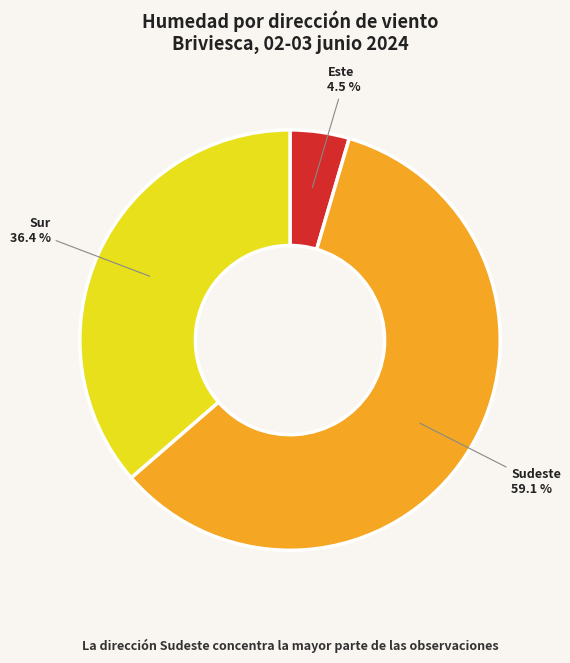

Which category has the smallest portion of the pie?

Este